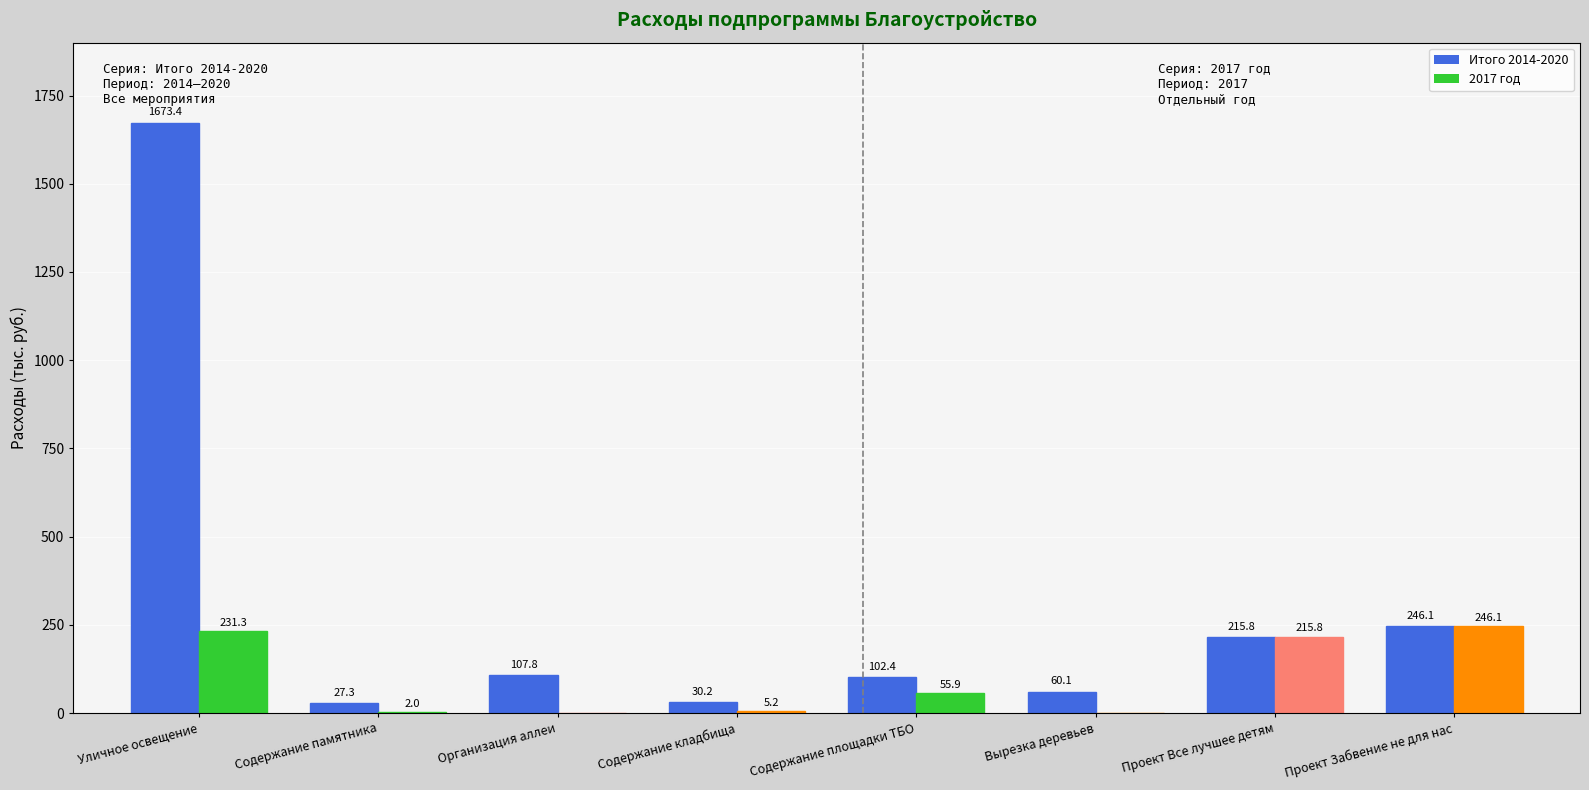

What position from the left is Проект Все лучшее детям?

7